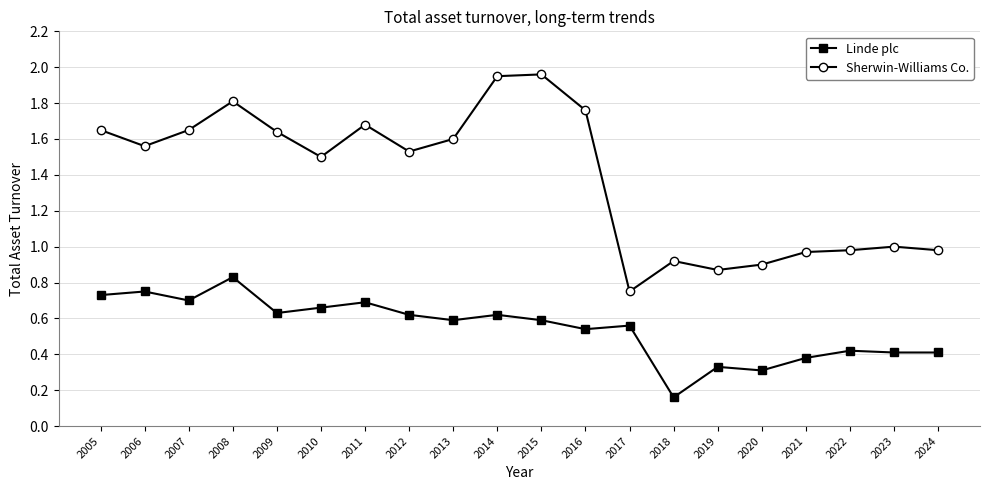

Which series has the largest range (max minus min)?

Sherwin-Williams Co.